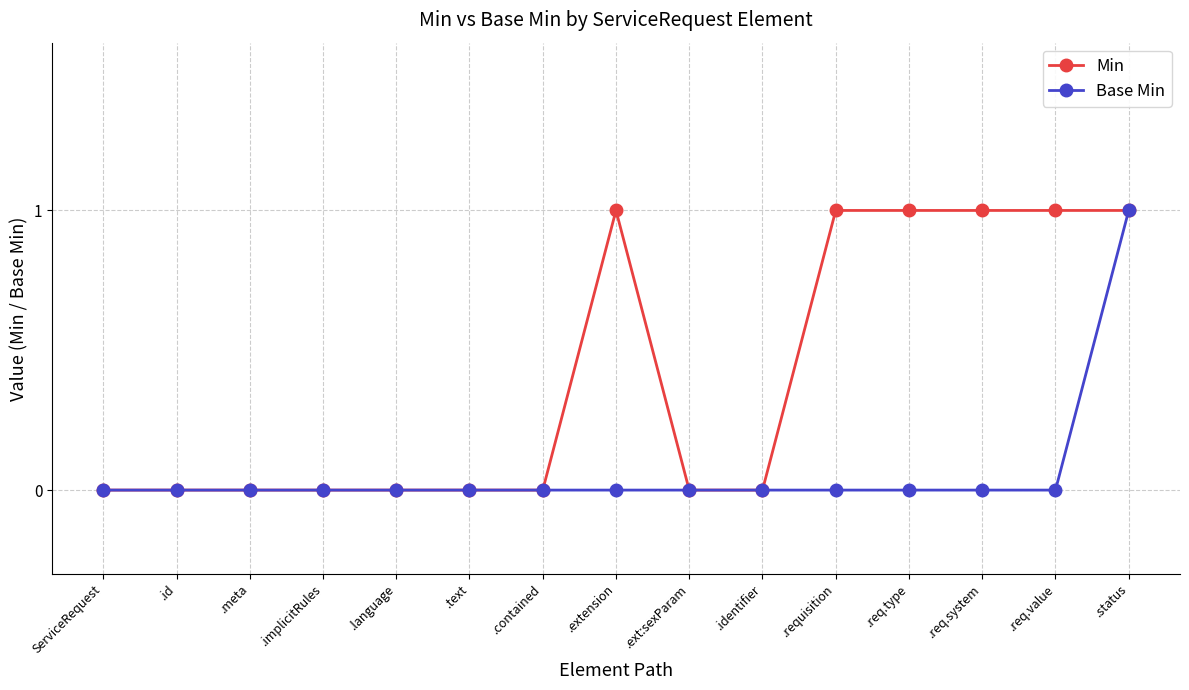

Between .meta and .extension, which series saw the biggest shift?

Min